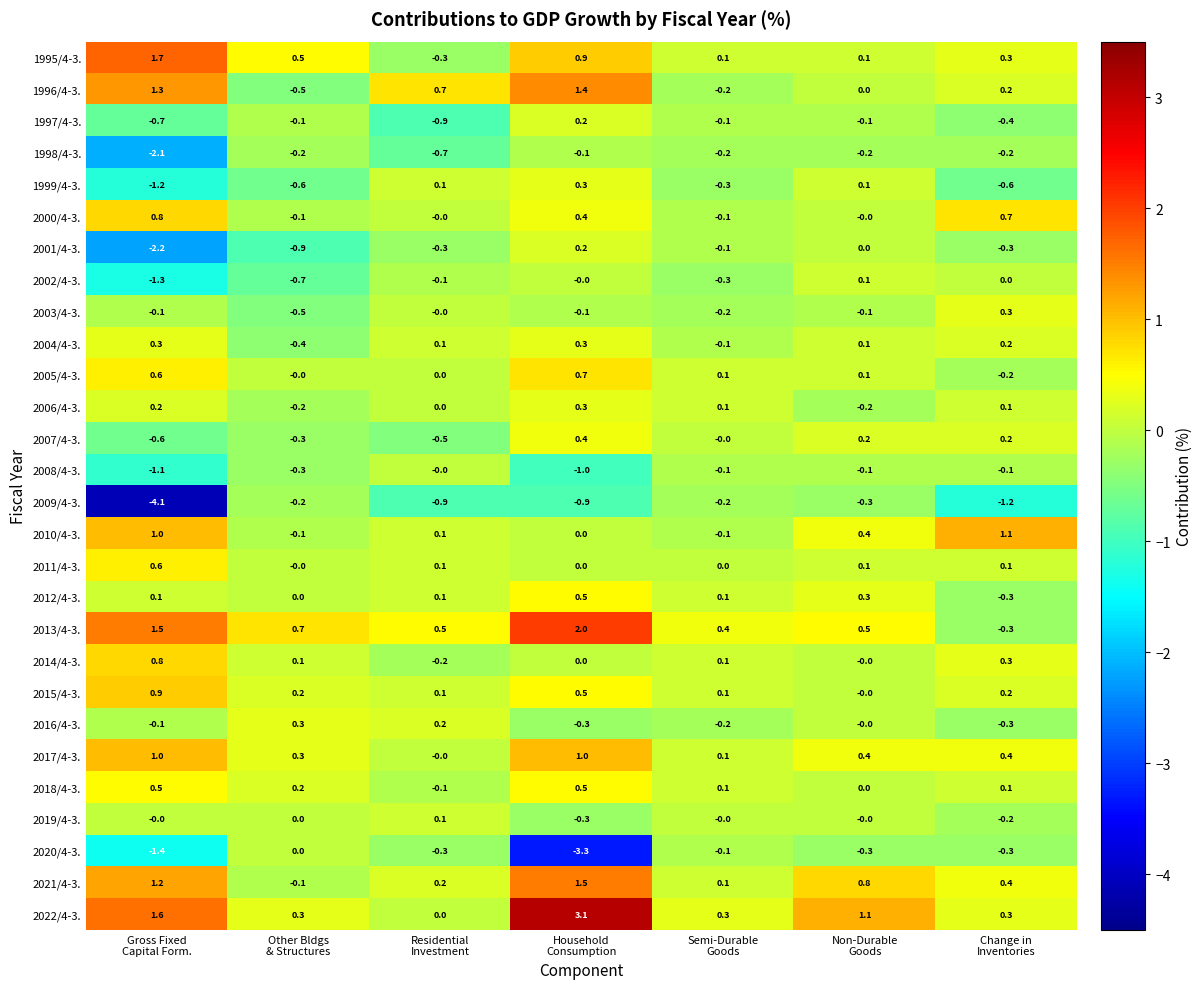

Which category has the highest value across all series?

Household
Consumption